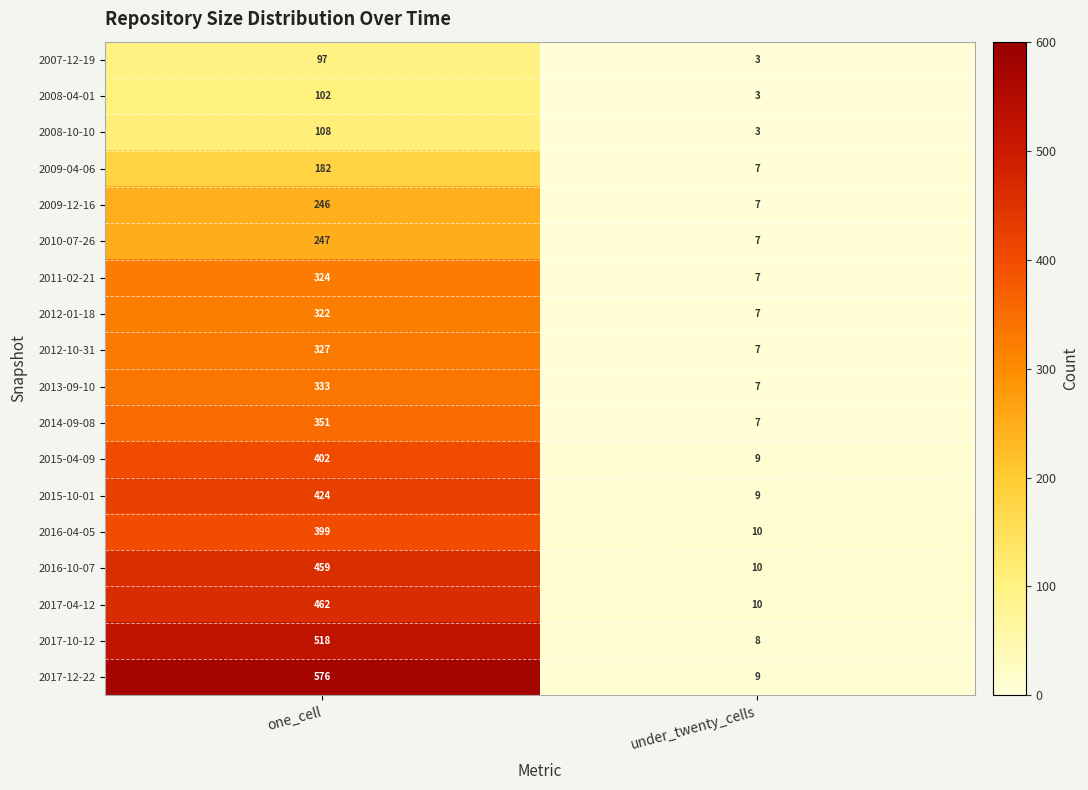

Which series has the largest range (max minus min)?

2017-12-22